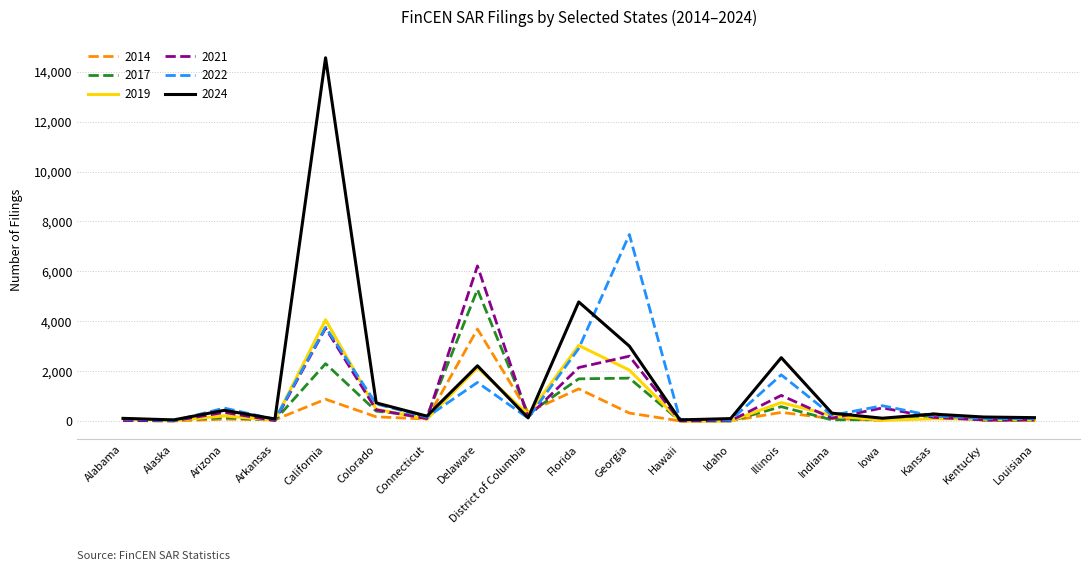

What is the spread (max minus min) of values at California?

13682